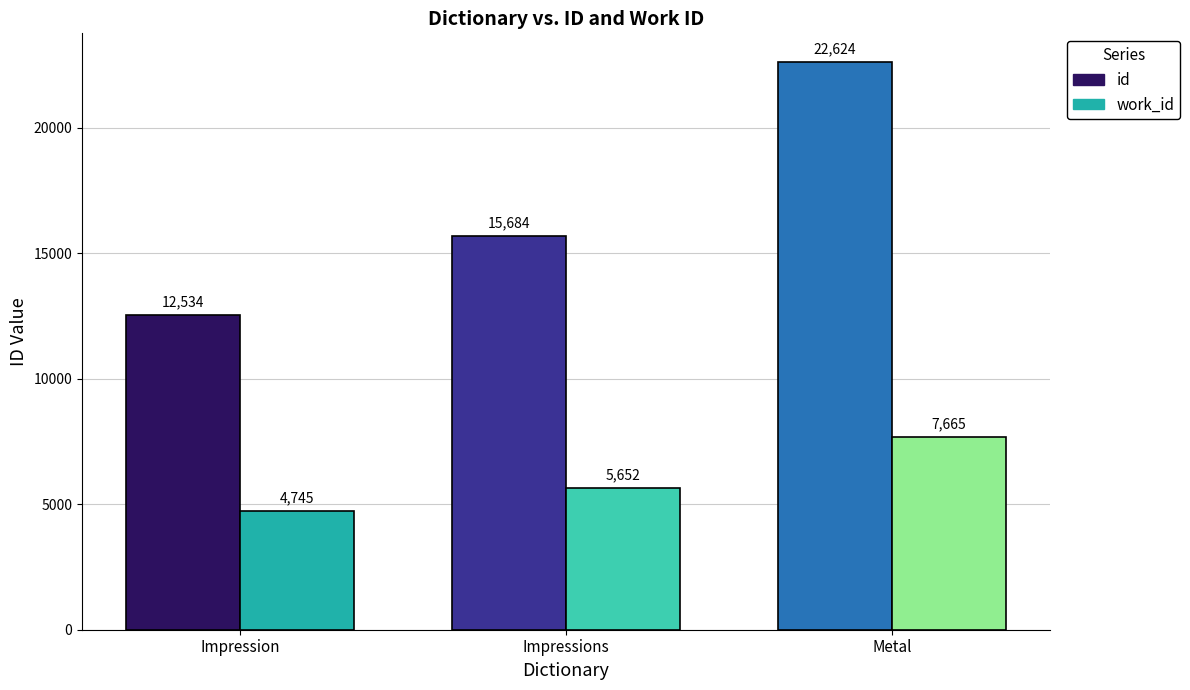

At which category is the sum across all series the highest?

Metal